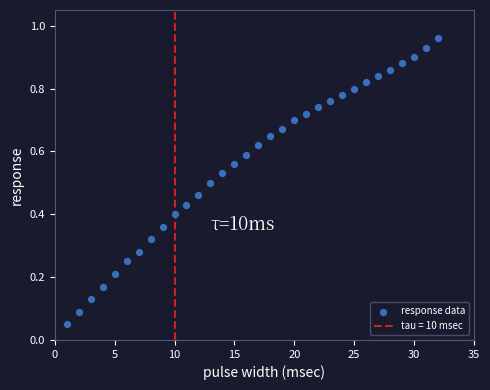

What is the range of X values (max minus min)?

31.0